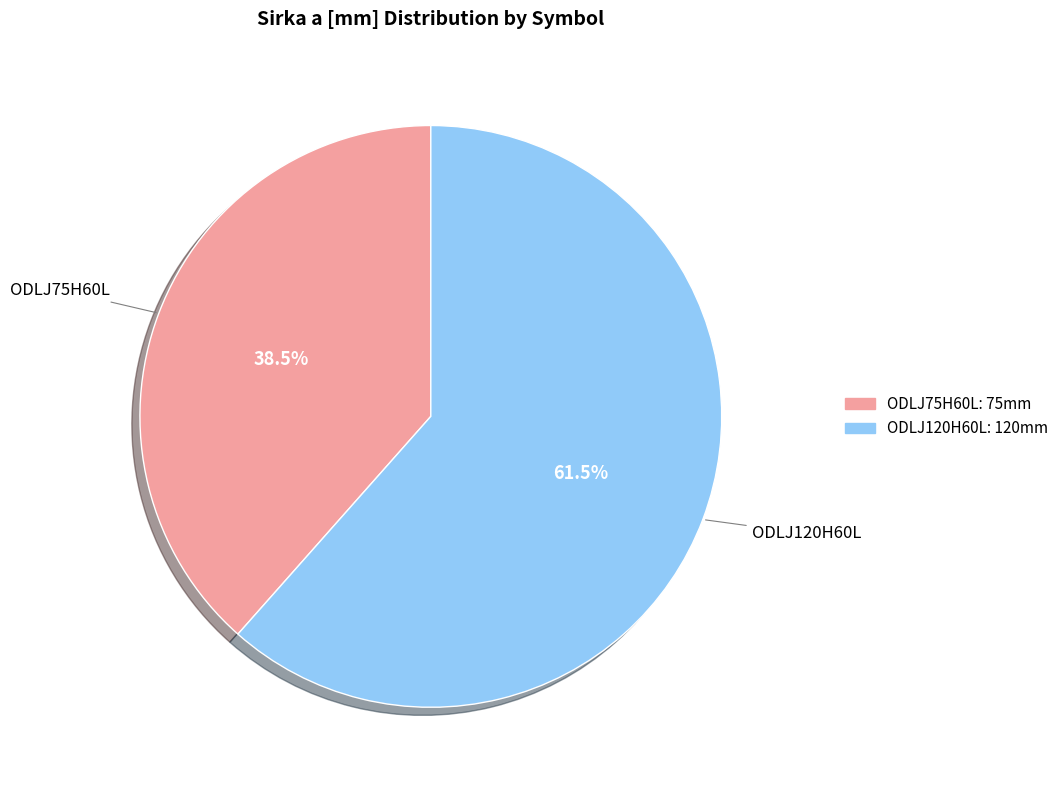

What is the largest slice in the pie chart?

ODLJ120H60L